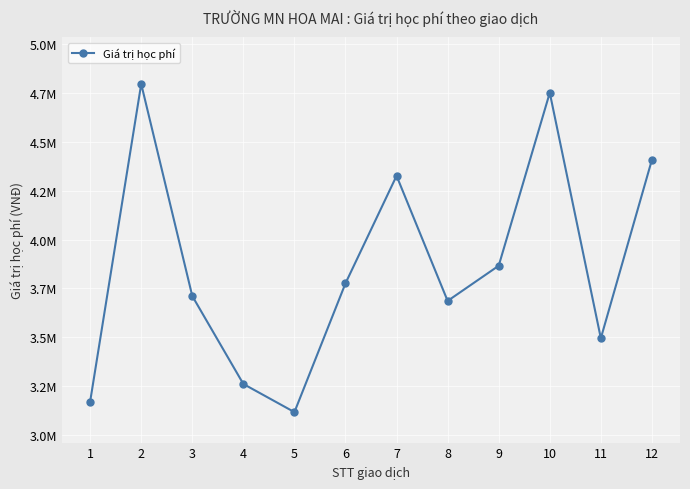

Is this an area chart (filled region under the line)?

No